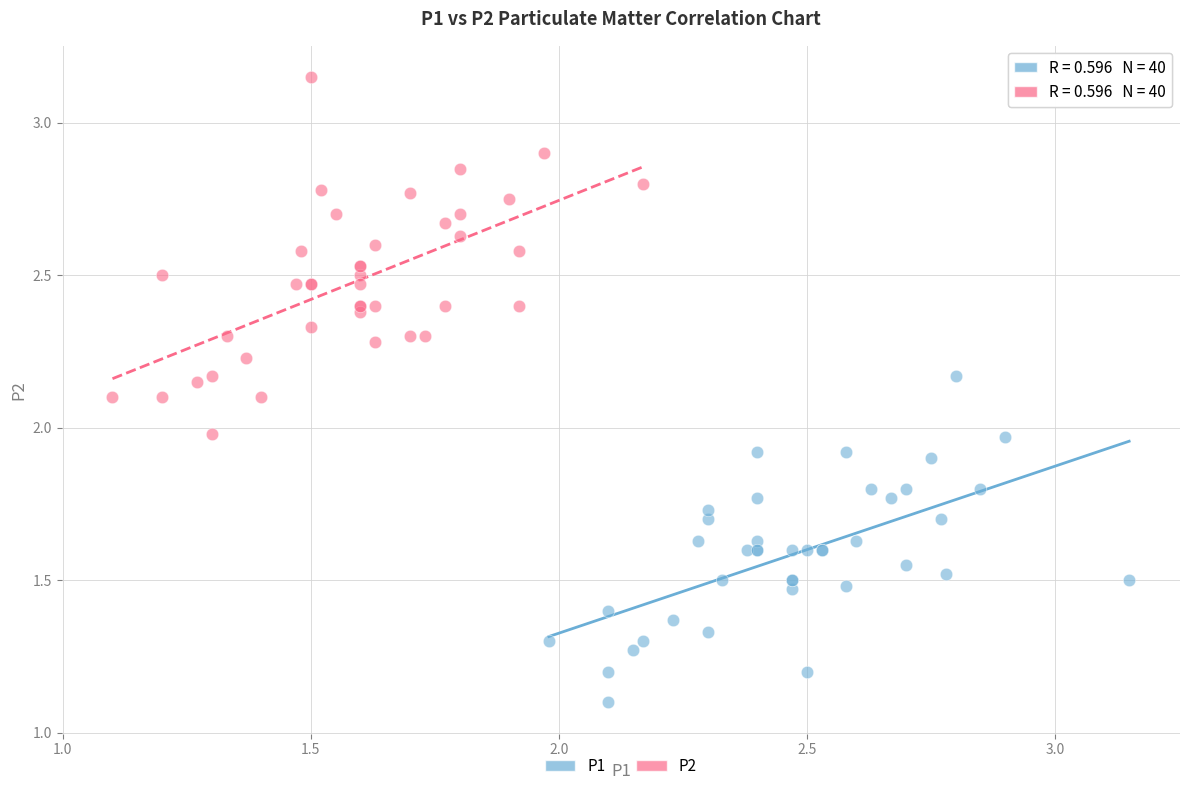

Which series contains the lowest Y value?

P1